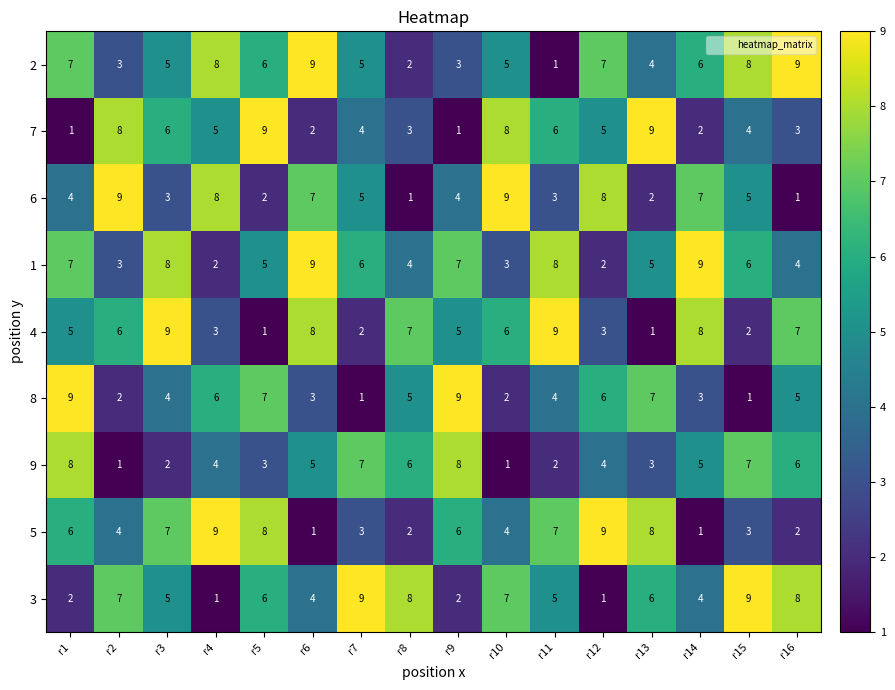

Where does the 7 series first go above 5?

r2